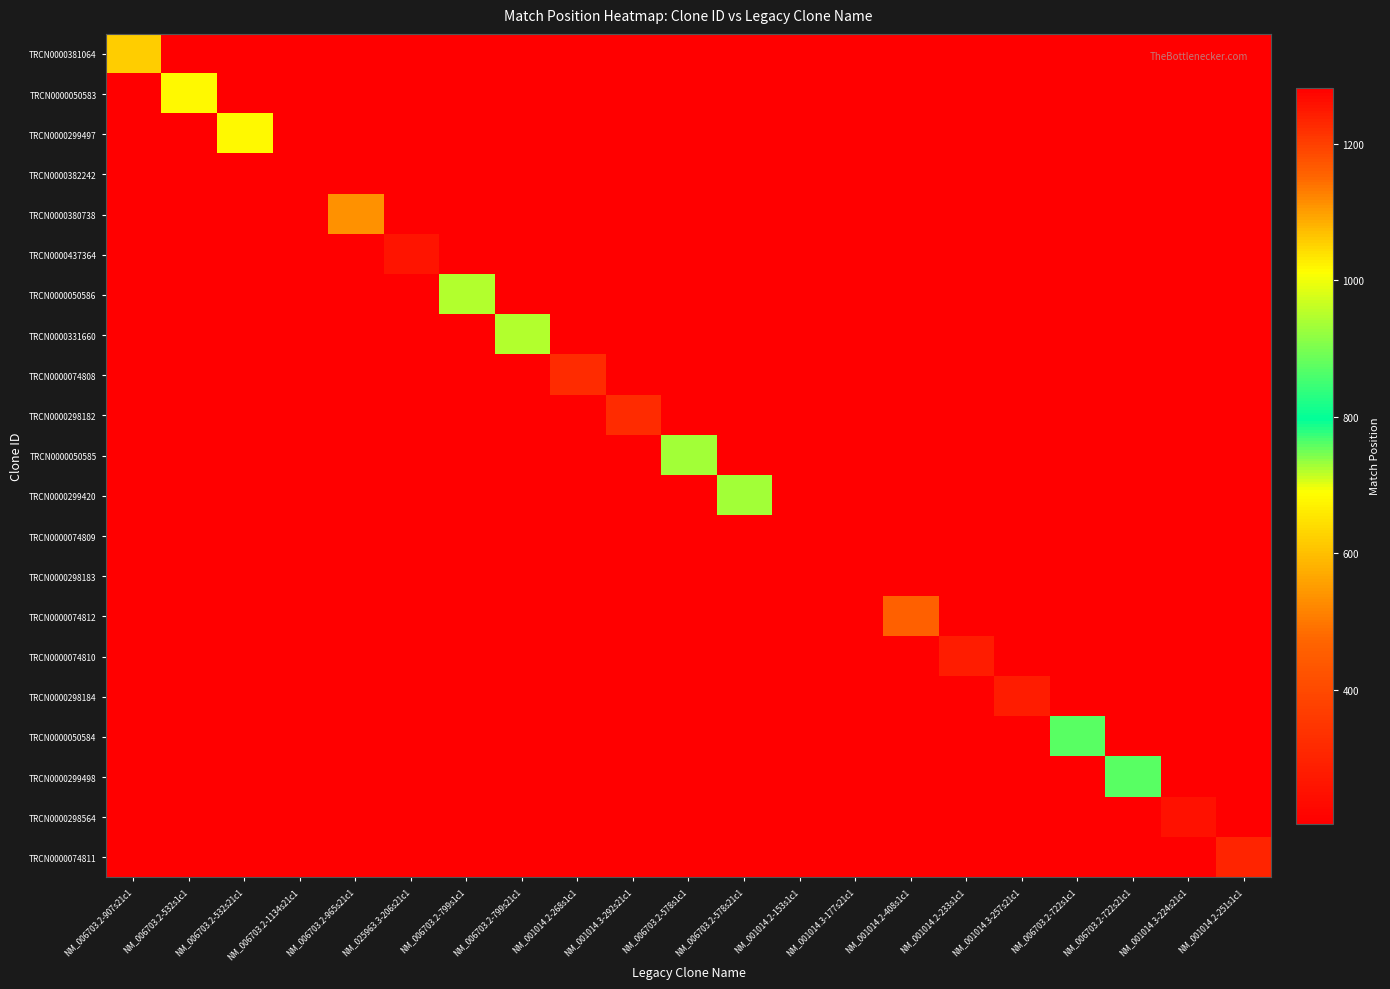

What is the difference between the highest and lowest values at NM_001014.3-224s21c1?

250